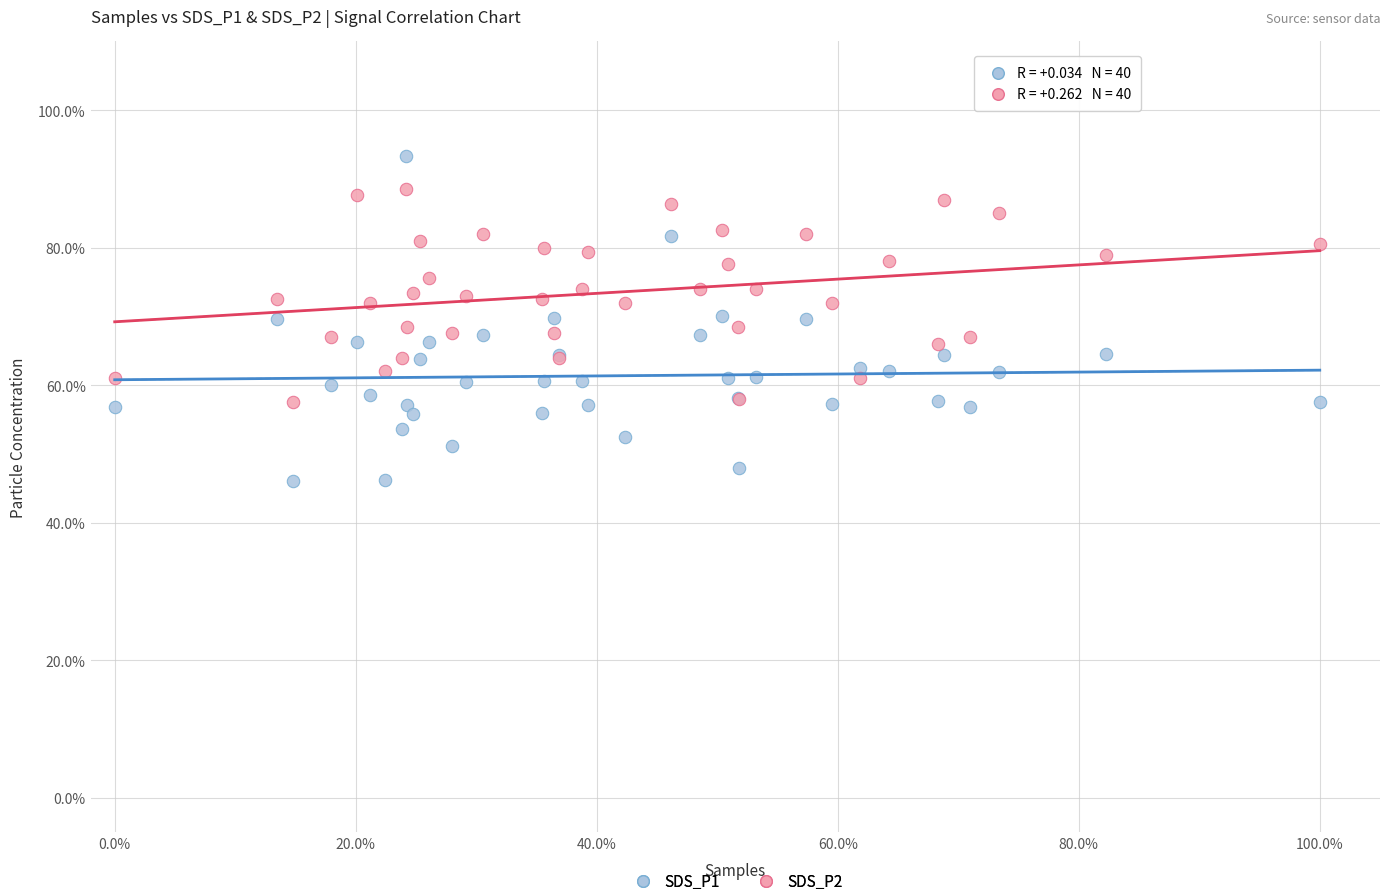

What are all the series names shown in the legend?

SDS_P1, SDS_P2